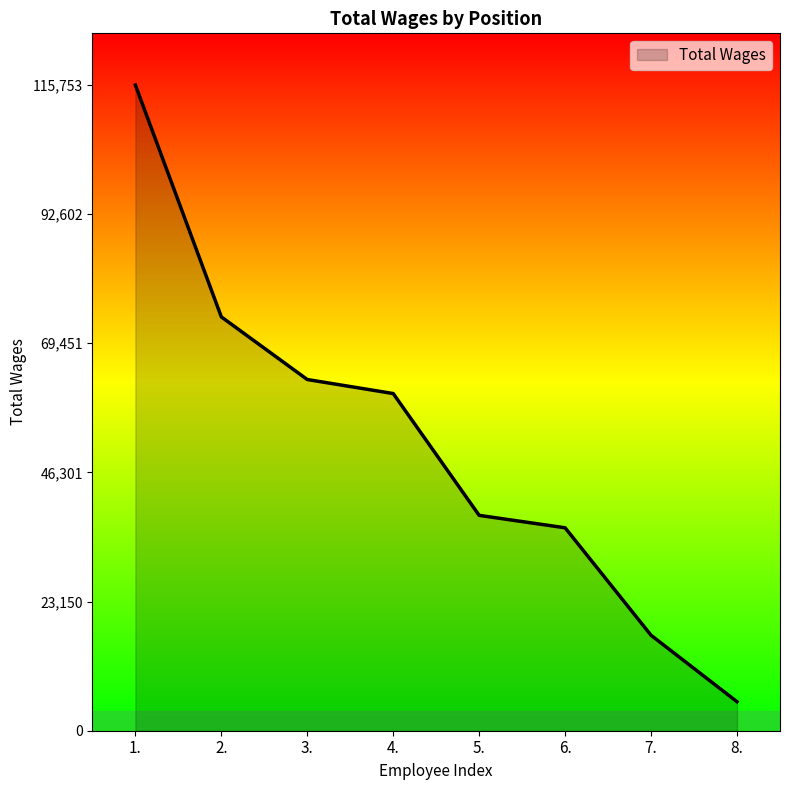

Is it true that the value at 6. is 36379?

True